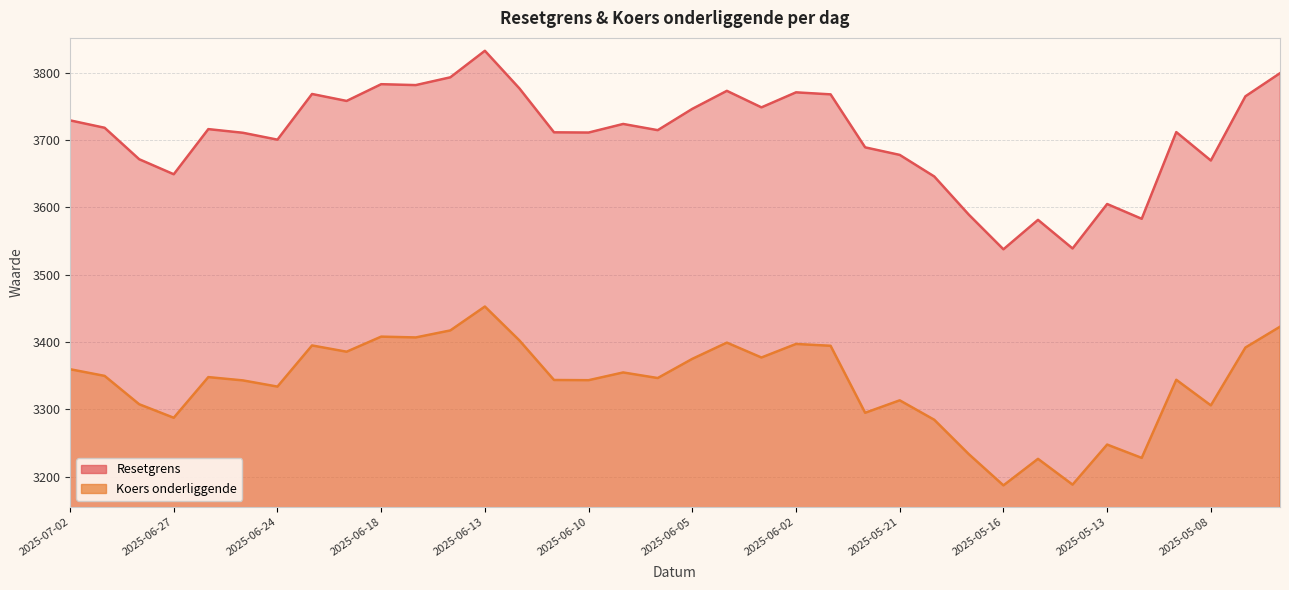

What is the smallest value displayed?

3187.2